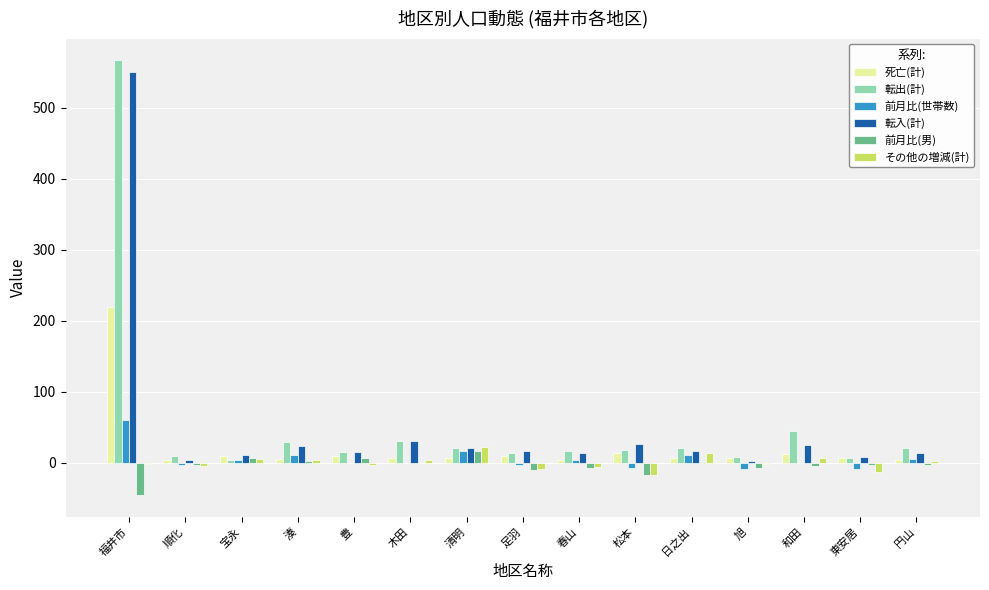

How many series are shown in this chart?

6